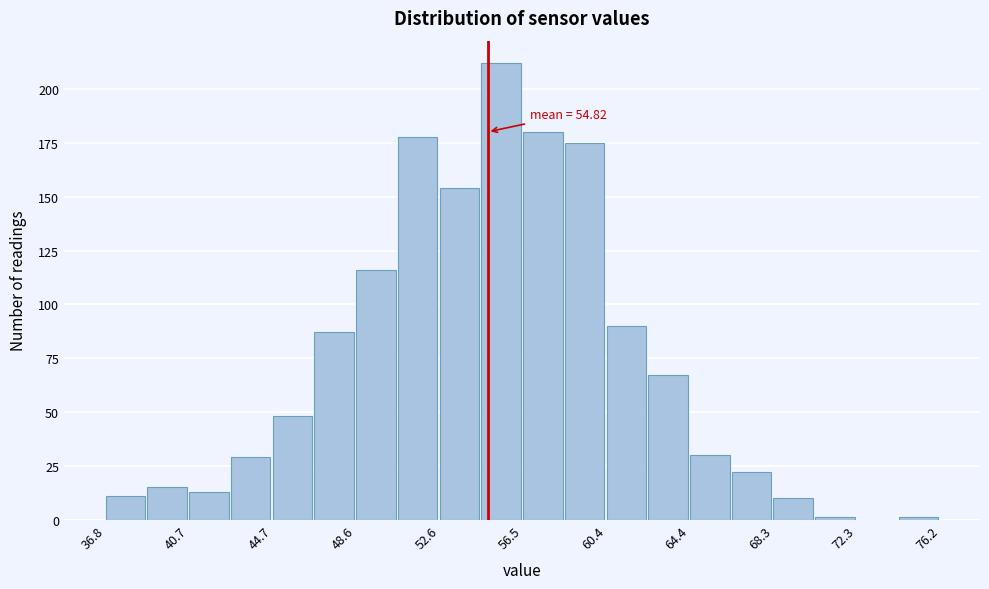

Read against the x-axis, roughly where is the centre of the tallest bar?

55.5